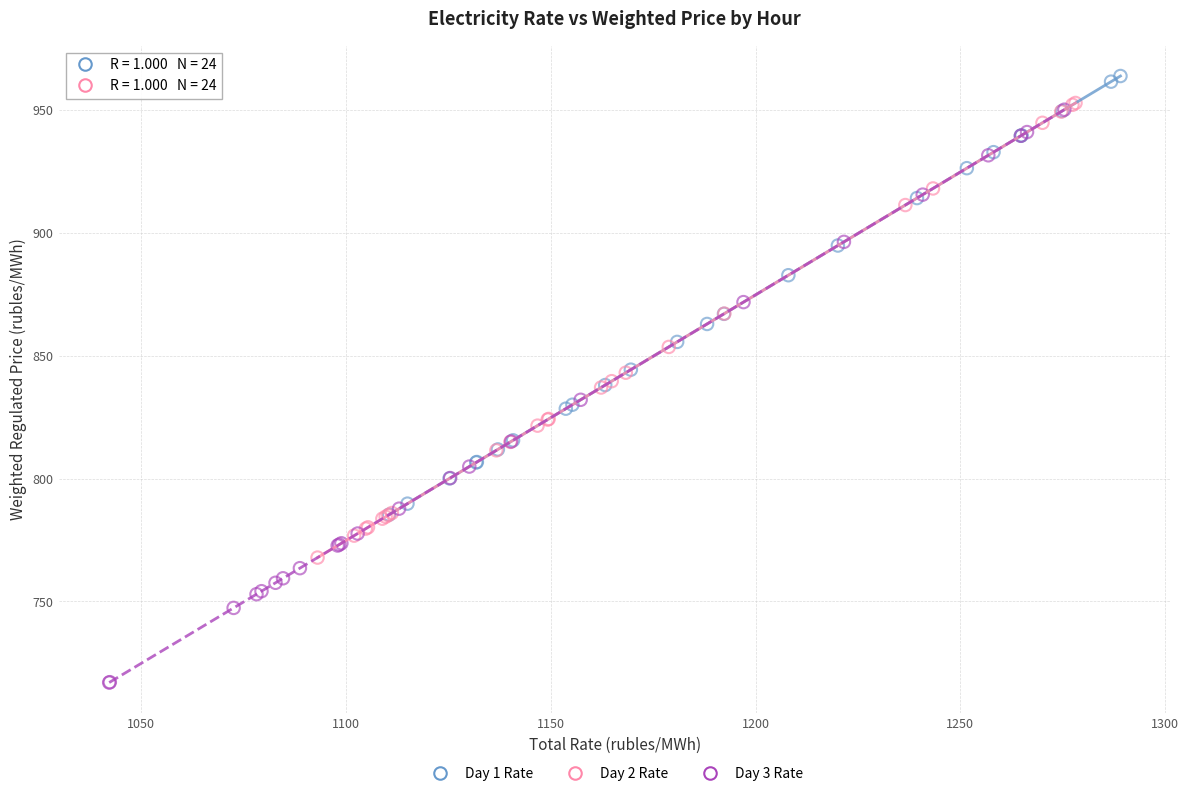

Which series has the widest spread of Y values?

Day 3 Rate